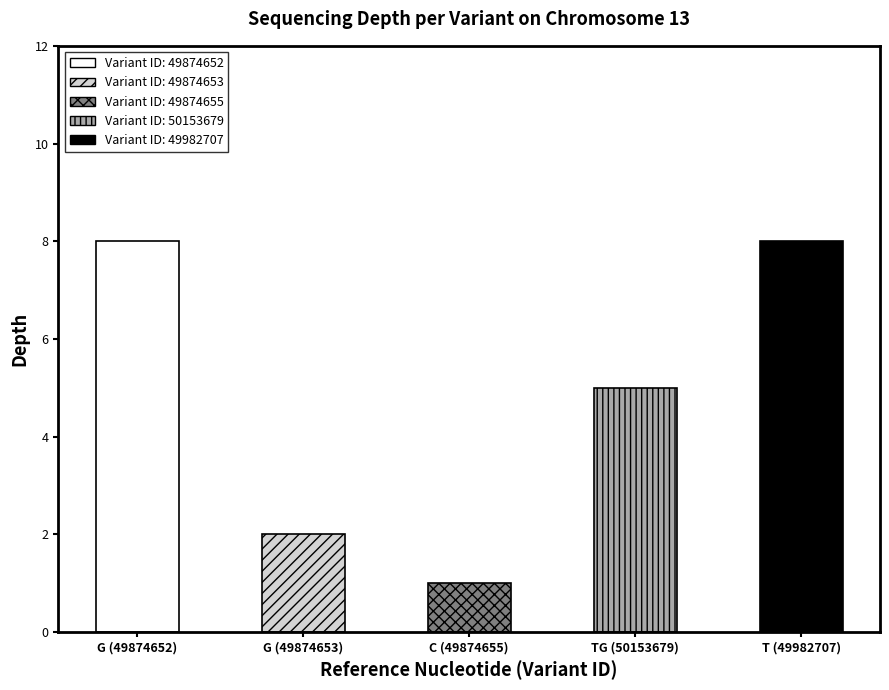

At which label is the value closest to 4?

TG (50153679)